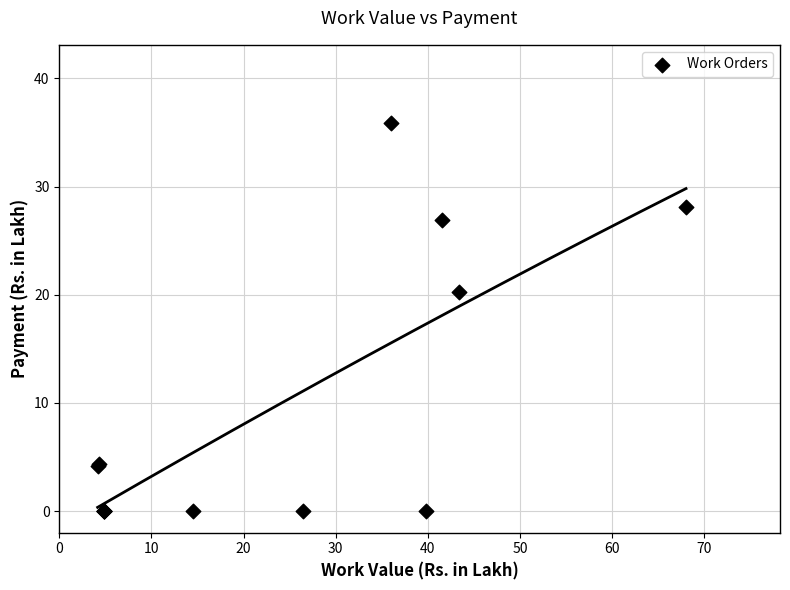

What Y value in the scatter plot is closest to 17?

20.2